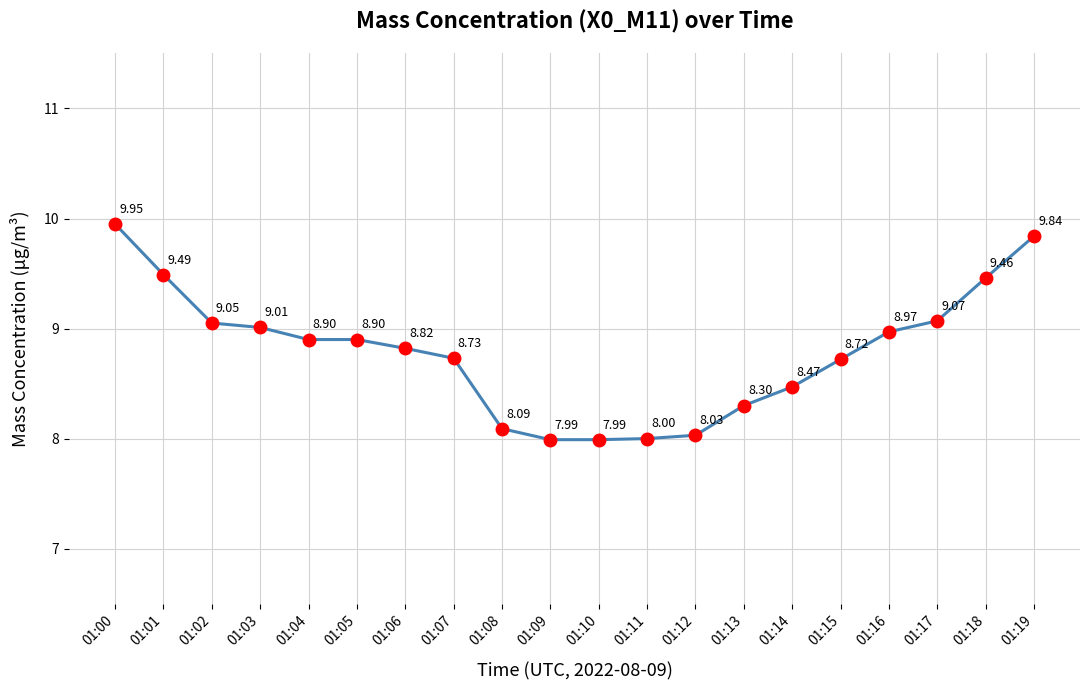

What is the ratio of the value at 01:01 to the value at 01:08?

1.2